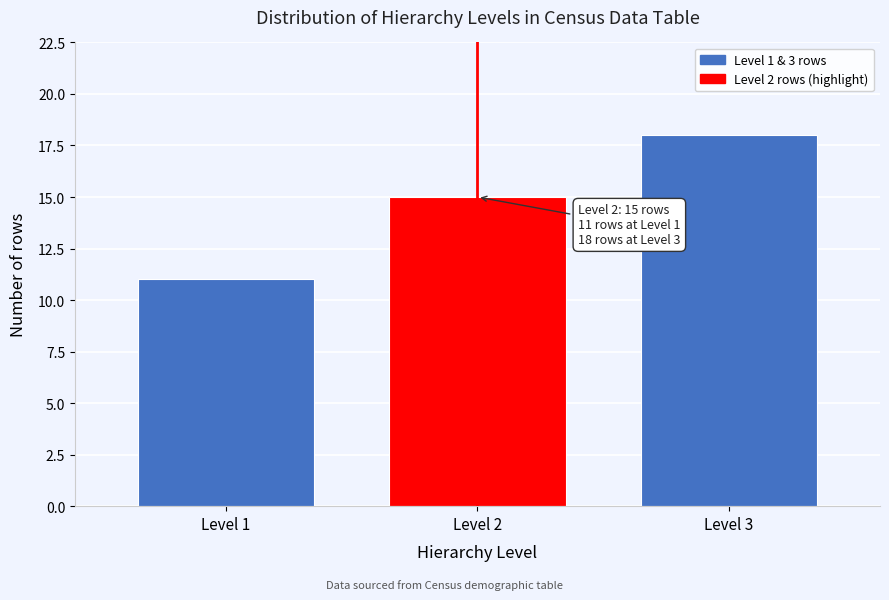

Reading left to right, list all the values displayed in this chart.

11	15	18